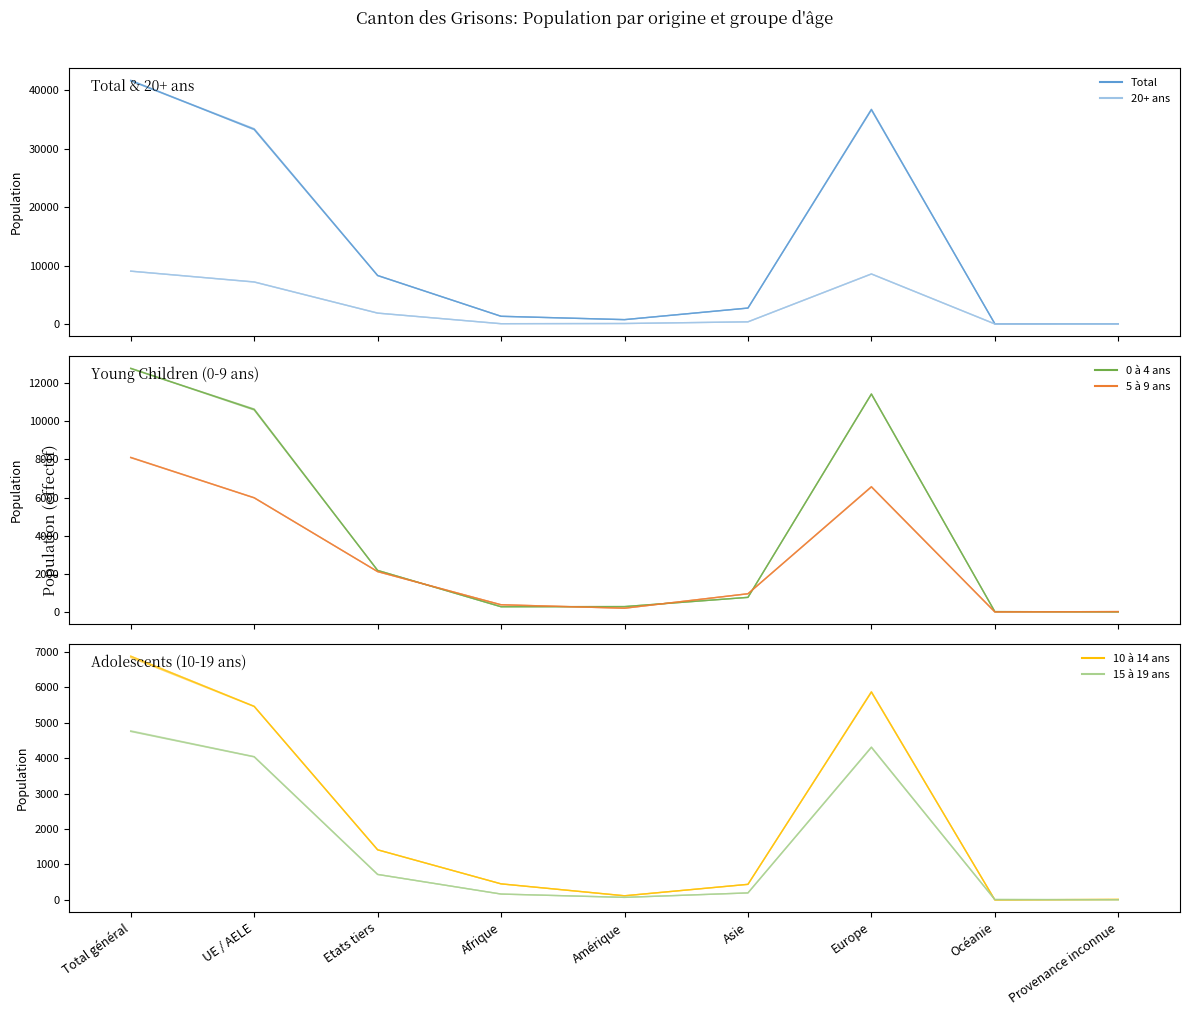

How many interior local peaks does the 5 à 9 ans series have?

1